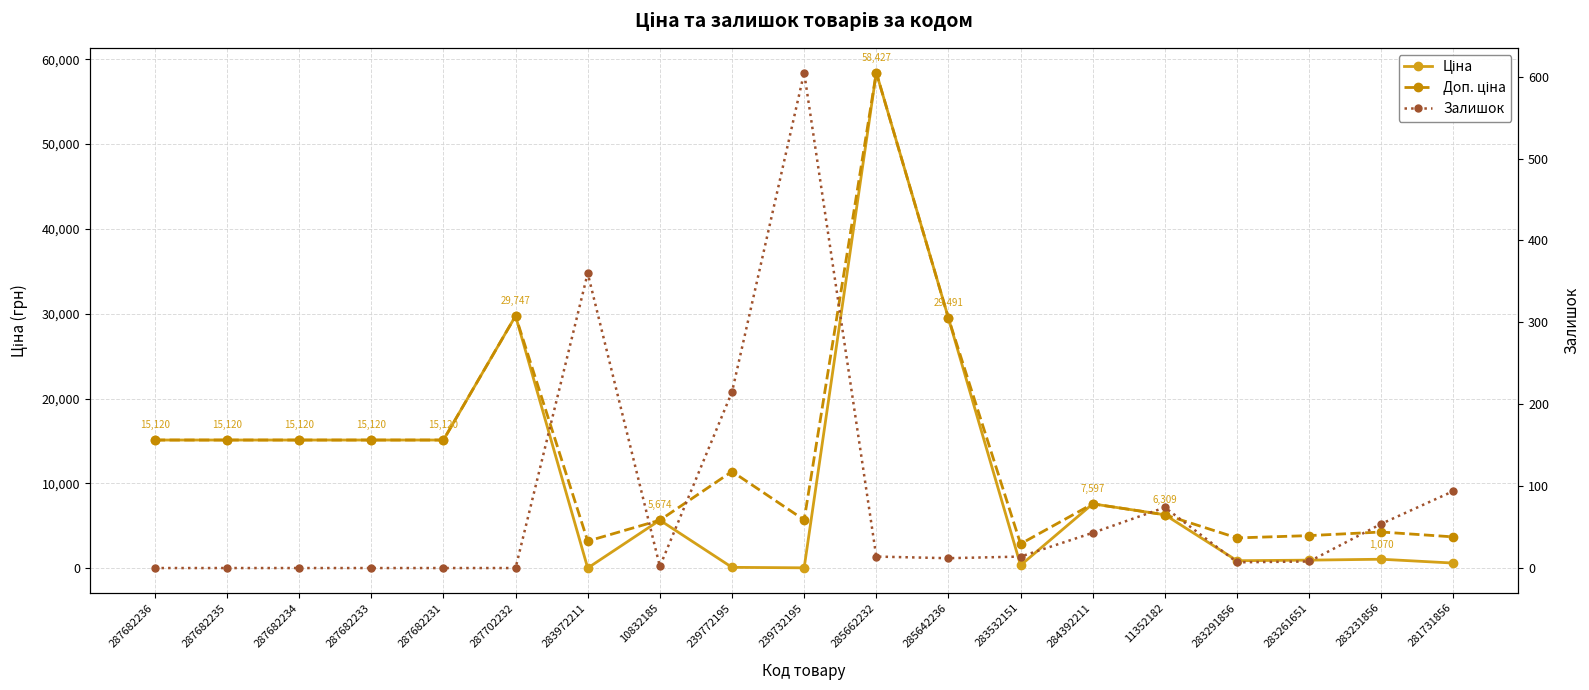

Does the chart have visible grid lines?

Yes